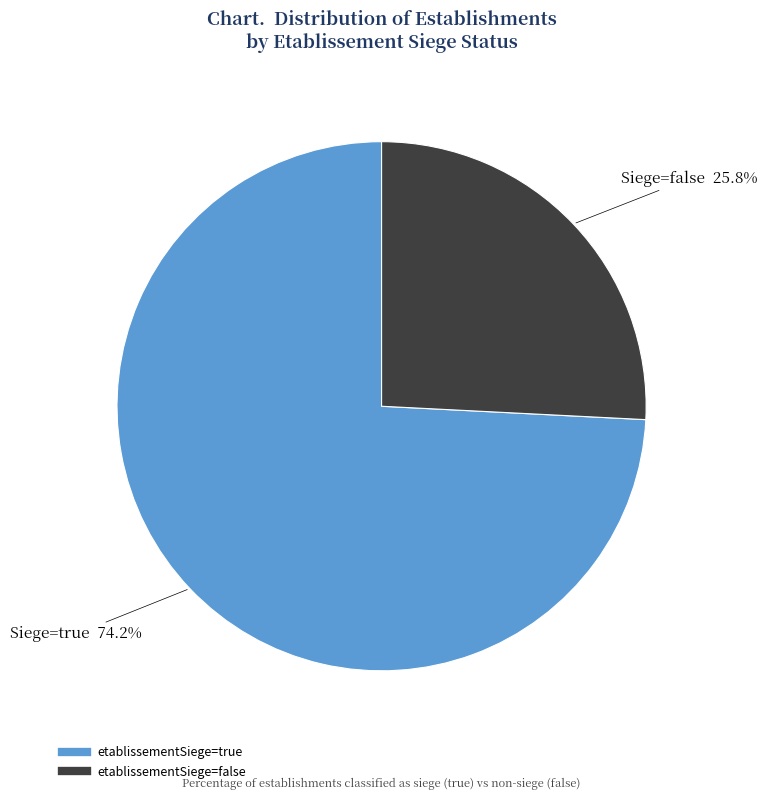

Is there a majority slice in this chart?

Yes